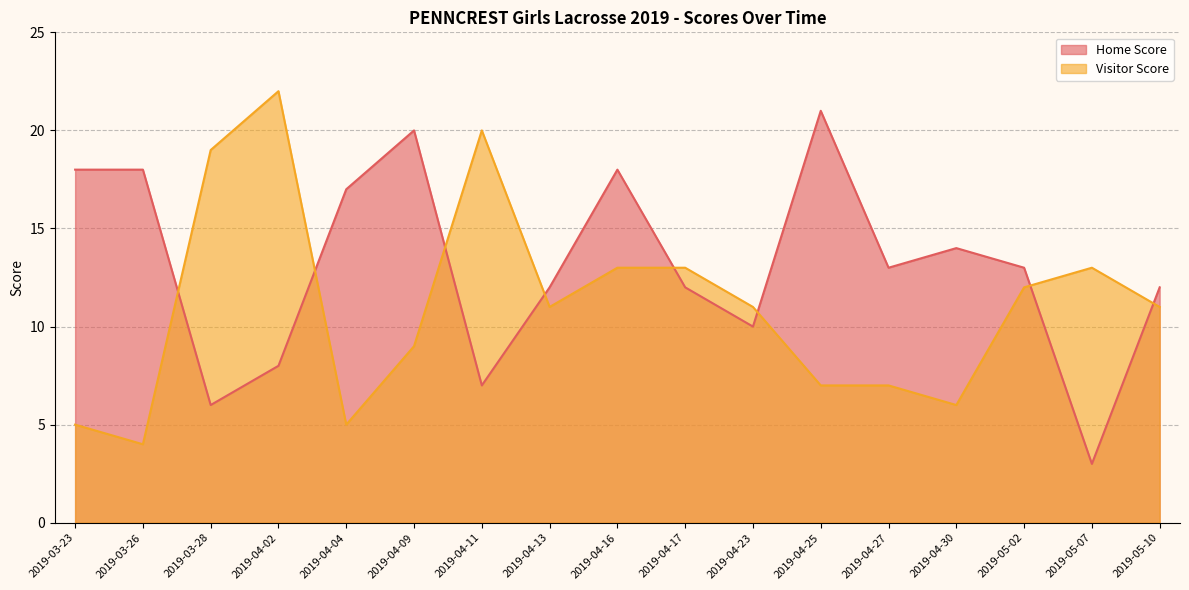

What is the value of the Home Score point at the 11th from the left?

10